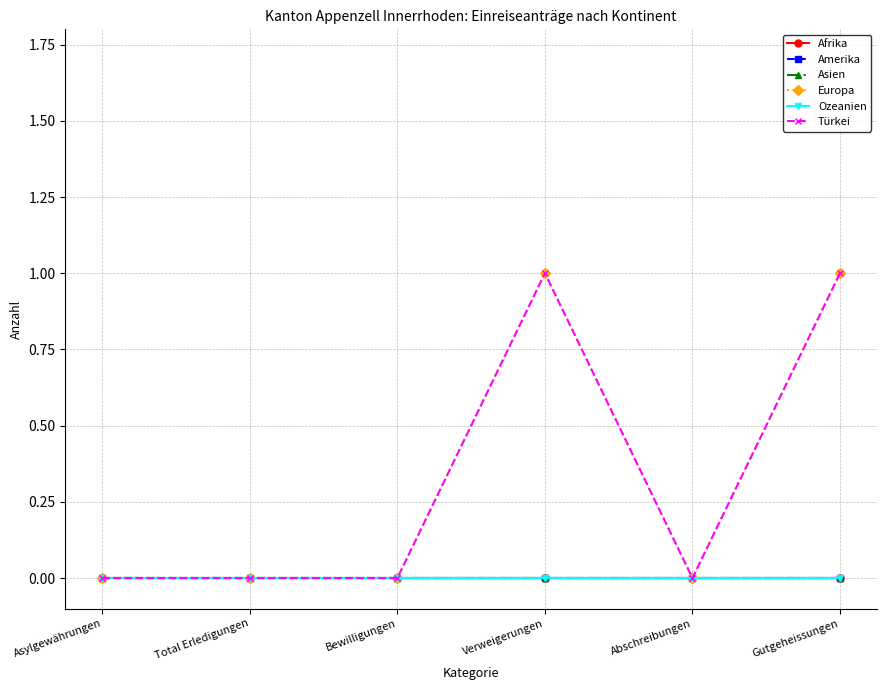

At which category does the chart reach its minimum across all series?

Asylgewährungen